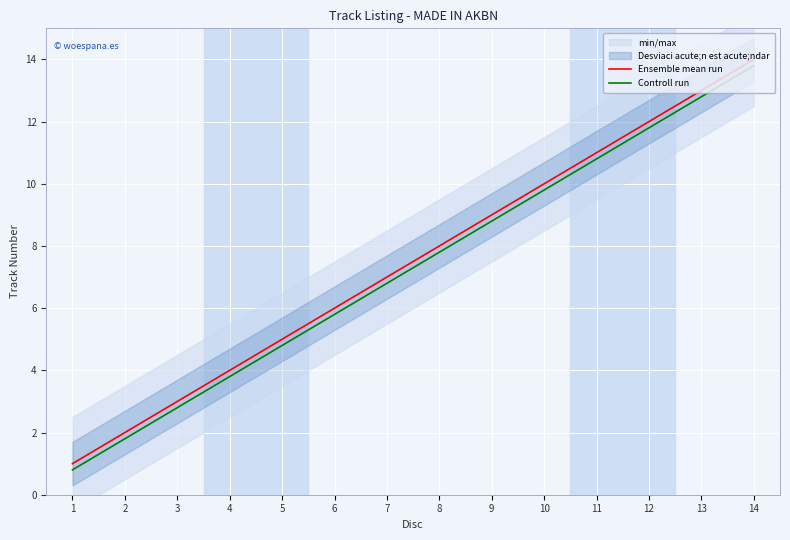

What is the minimum value shown in the chart?

0.8